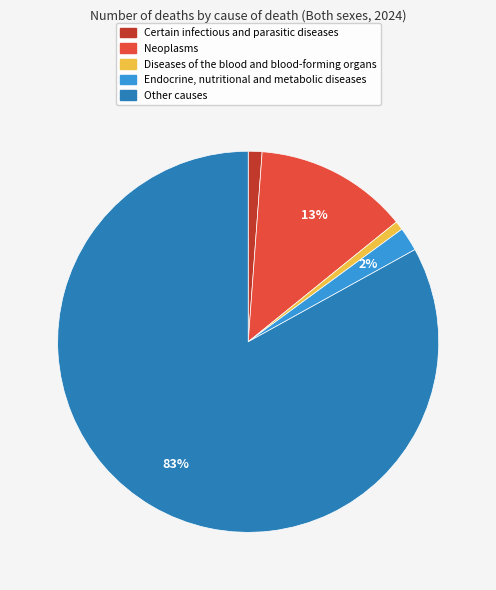

Between Neoplasms and Certain infectious and parasitic diseases, which is larger?

Neoplasms